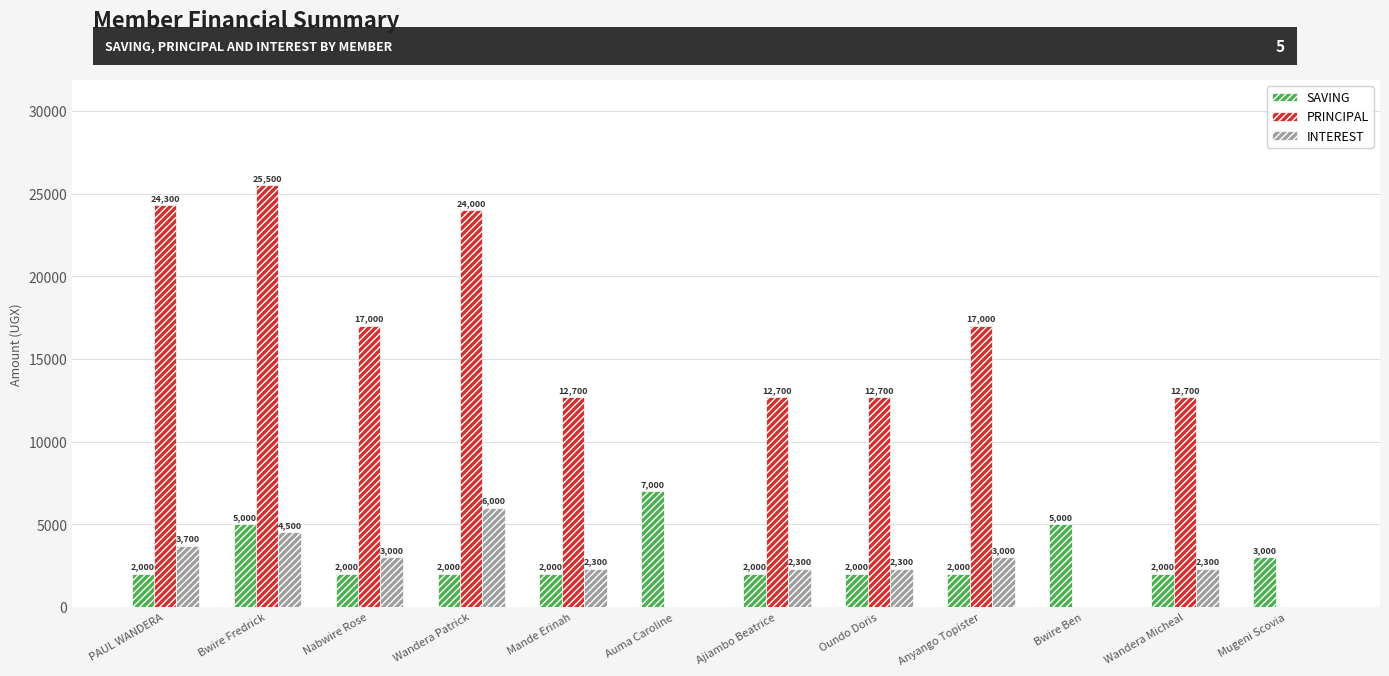

Reading left to right, transcribe all the data shown in this chart.

SAVING: PAUL WANDERA=2000	Bwire Fredrick=5000	Nabwire Rose=2000	Wandera Patrick=2000	Mande Erinah=2000	Auma Caroline=7000	Ajiambo Beatrice=2000	Oundo Doris=2000	Anyango Topister=2000	Bwire Ben=5000	Wandera Micheal=2000	Mugeni Scovia=3000
PRINCIPAL: PAUL WANDERA=24300	Bwire Fredrick=25500	Nabwire Rose=17000	Wandera Patrick=24000	Mande Erinah=12700	Auma Caroline=0	Ajiambo Beatrice=12700	Oundo Doris=12700	Anyango Topister=17000	Bwire Ben=0	Wandera Micheal=12700	Mugeni Scovia=0
INTEREST: PAUL WANDERA=3700	Bwire Fredrick=4500	Nabwire Rose=3000	Wandera Patrick=6000	Mande Erinah=2300	Auma Caroline=0	Ajiambo Beatrice=2300	Oundo Doris=2300	Anyango Topister=3000	Bwire Ben=0	Wandera Micheal=2300	Mugeni Scovia=0